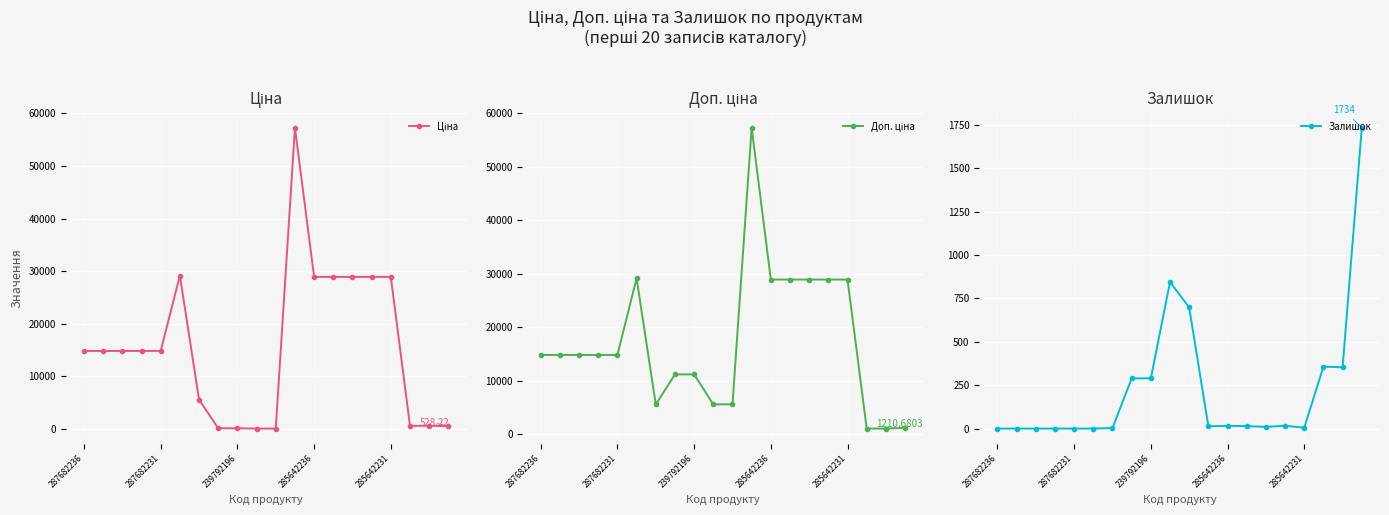

Which series changed the most between 13 and 15?

Залишок